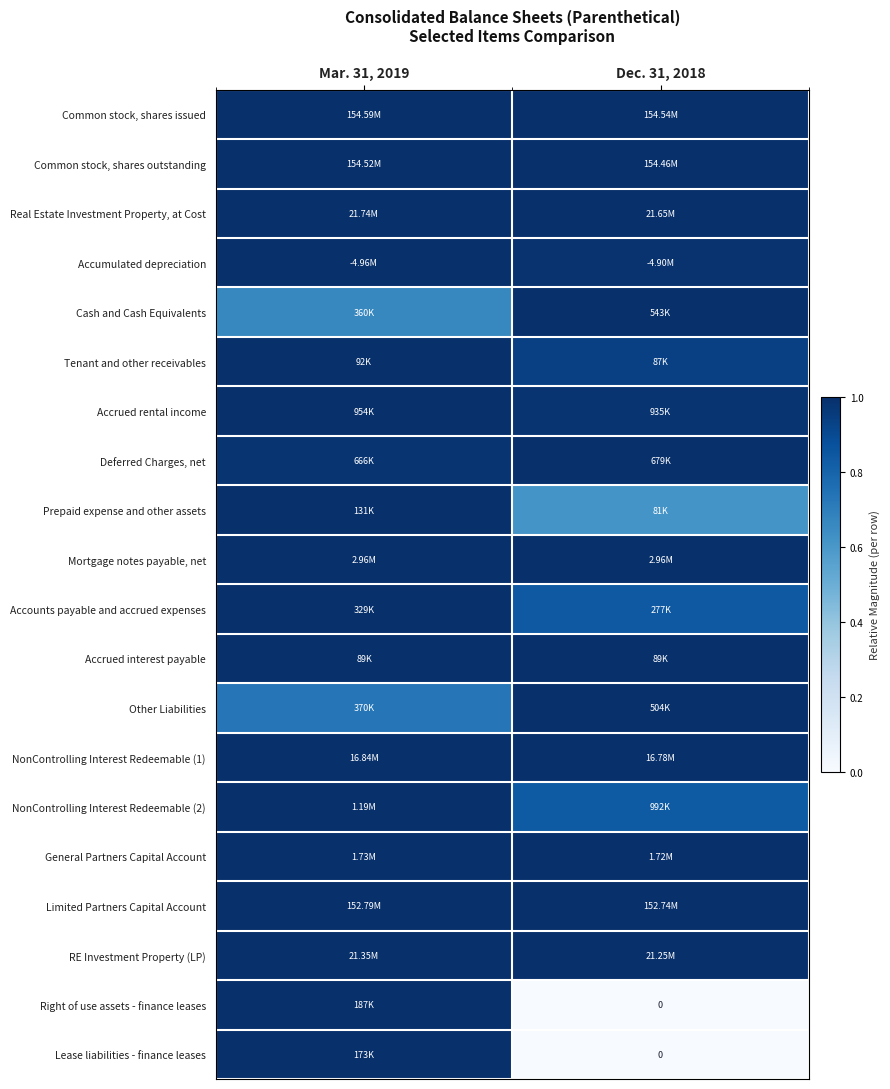

What is the sum of all Accrued interest payable values?

2.0